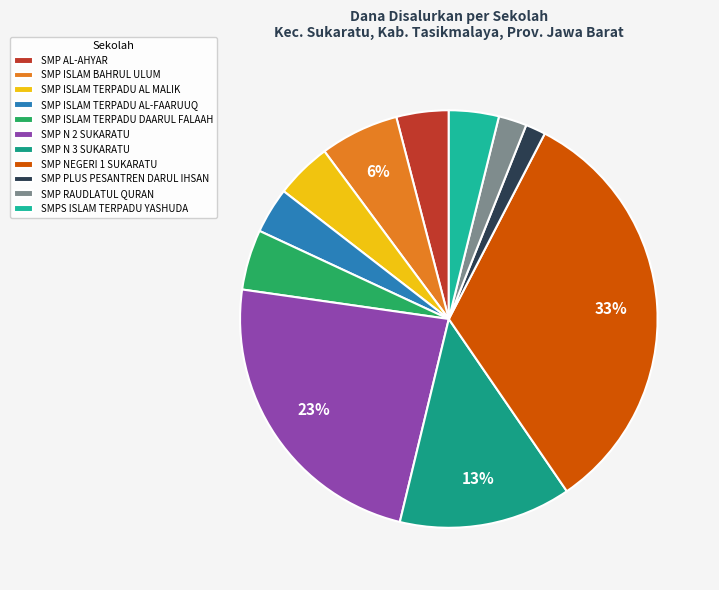

Count the number of slices in the pie.

11